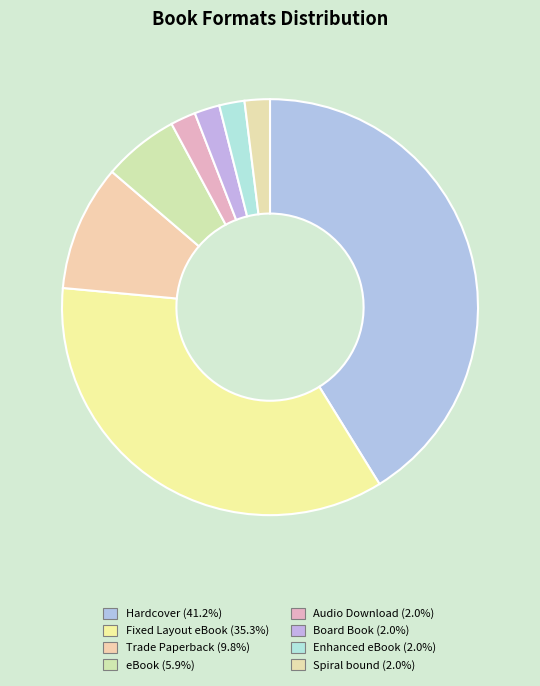

How many slices are in this pie chart?

8